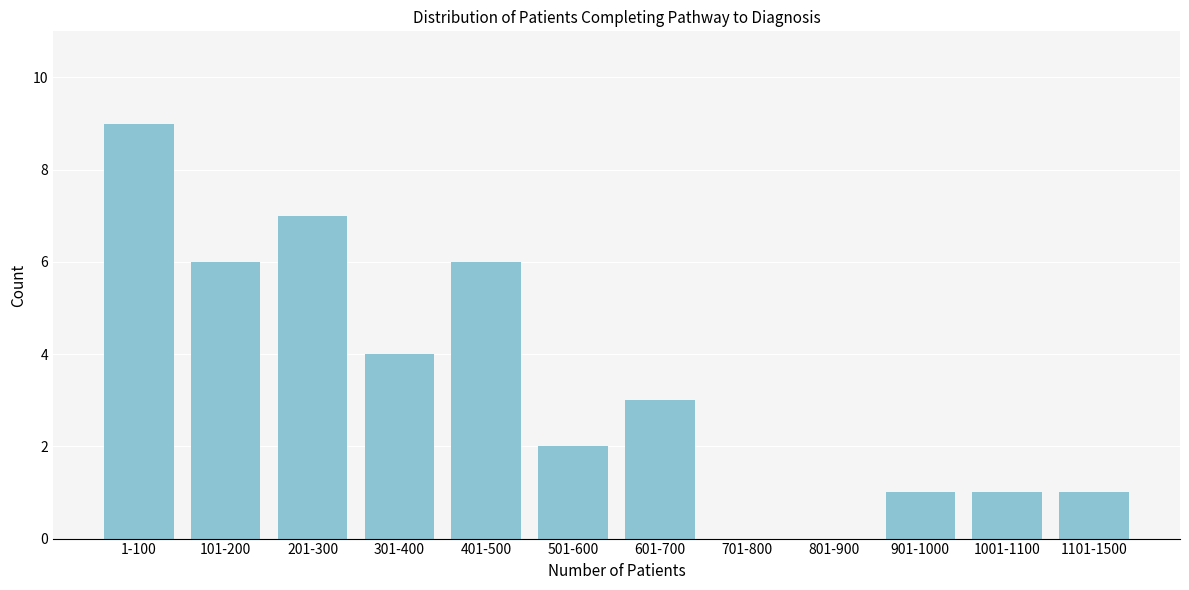

Reading left to right, what are all the values shown in this chart?

1-100=9	101-200=6	201-300=7	301-400=4	401-500=6	501-600=2	601-700=3	701-800=0	801-900=0	901-1000=1	1001-1100=1	1101-1500=1